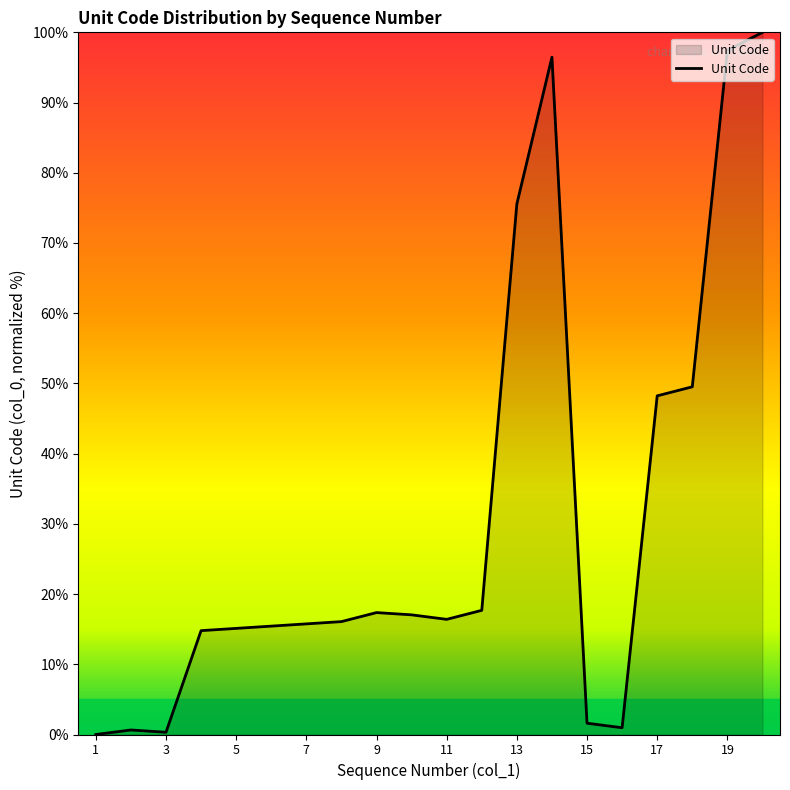

What is the difference between the maximum and minimum values?

100.0